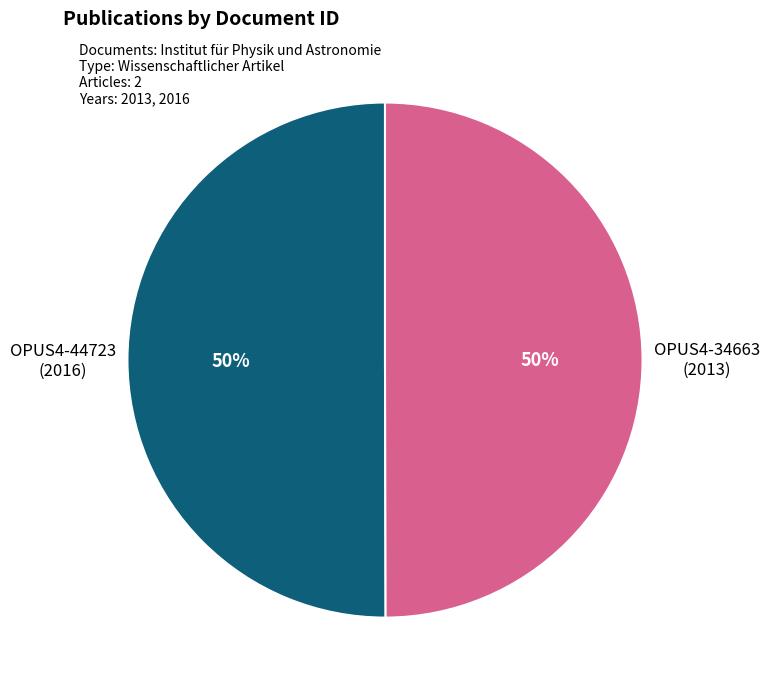

To the nearest percent, what is the average slice percentage?

50%